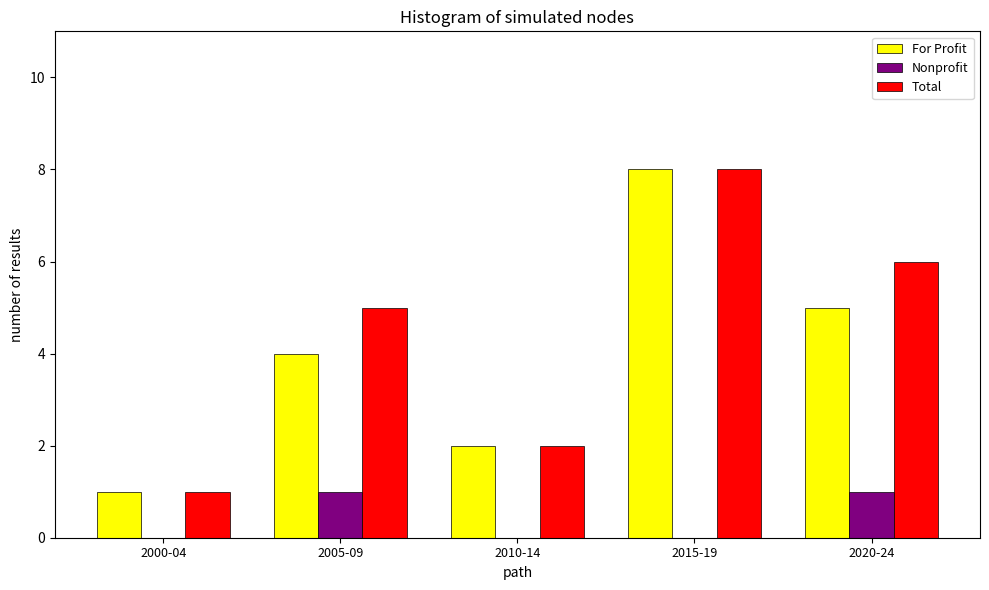

Between 2000-04 and 2020-24, which series saw the biggest shift?

Total